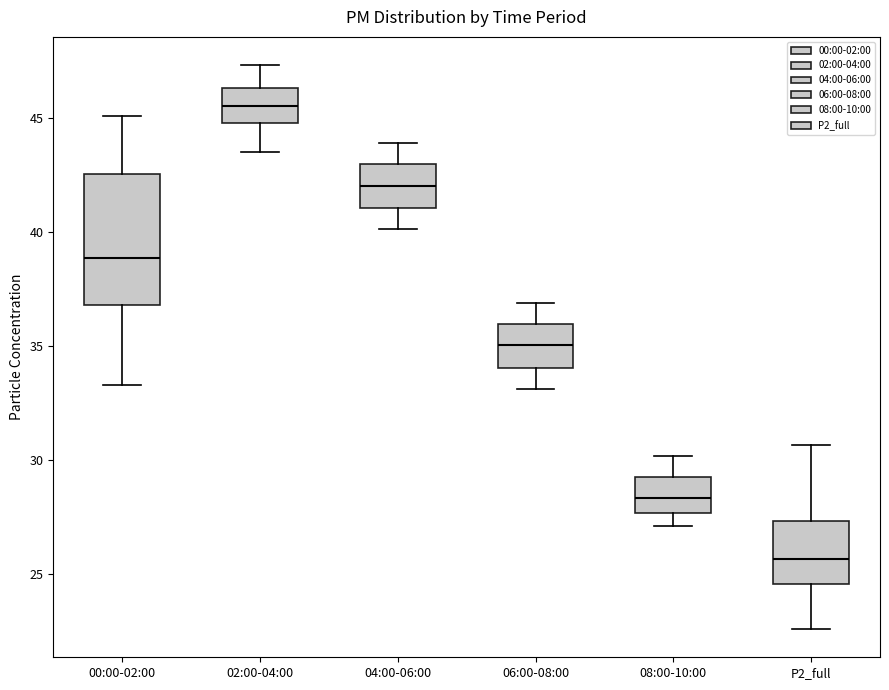

Which box's median line is the lowest?

P2_full